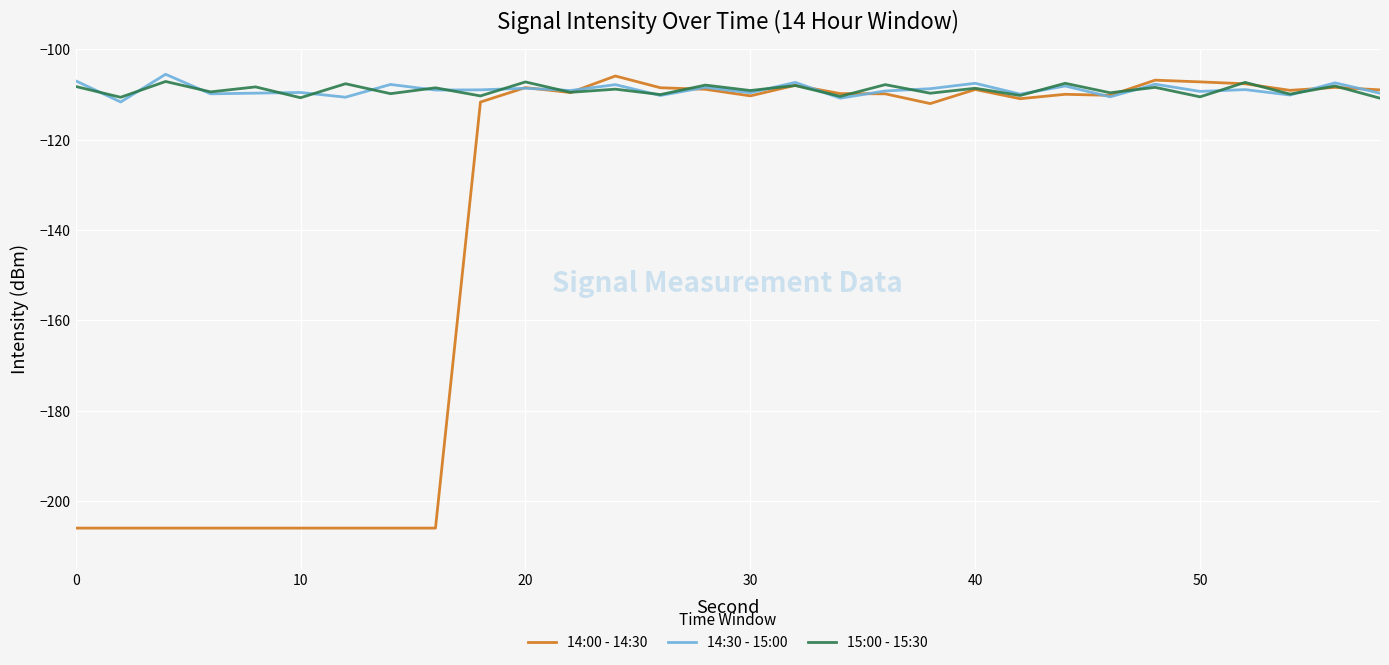

Which series has the widest spread of values?

14:00 - 14:30